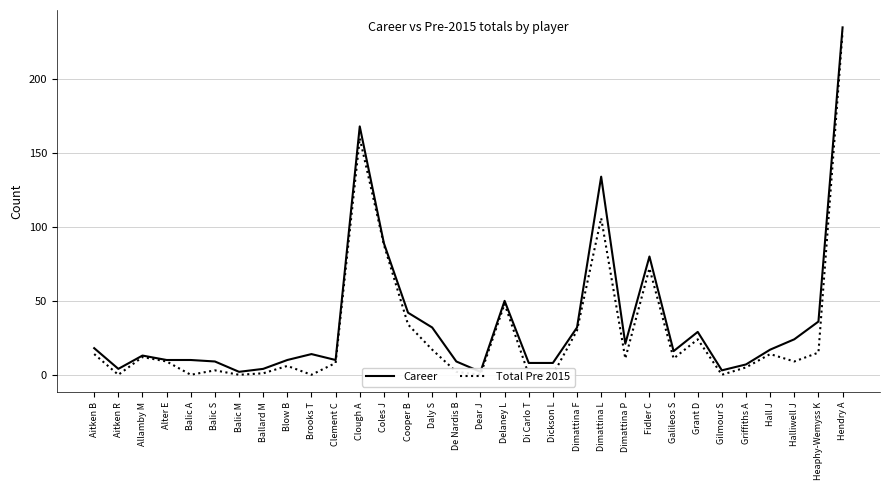

What is the difference between the maximum and minimum values in the Career series?

233